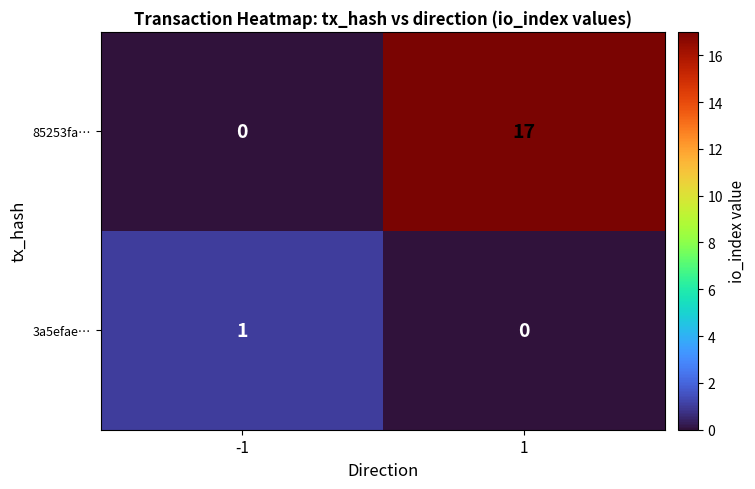

Which series has the largest total across all categories?

85253fa…